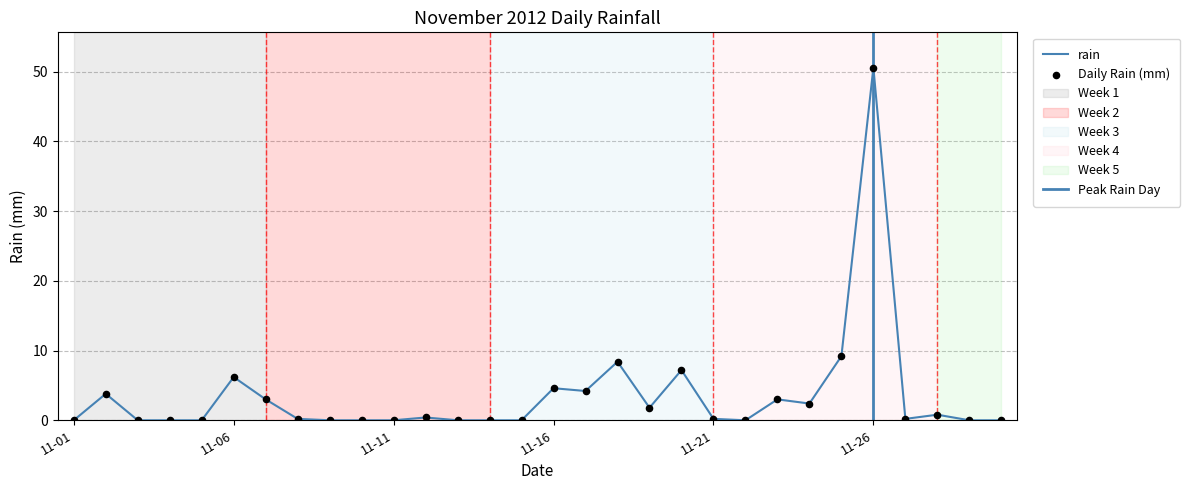

Which has a higher value, 2012-11-20 or 2012-11-26?

2012-11-26